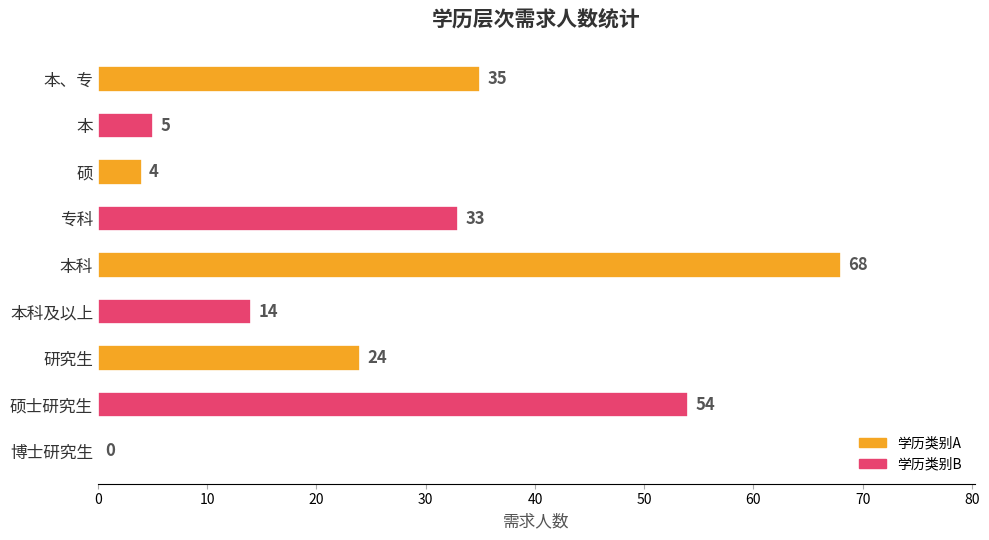

What is the change in value from 博士研究生 to 硕士研究生?

+54